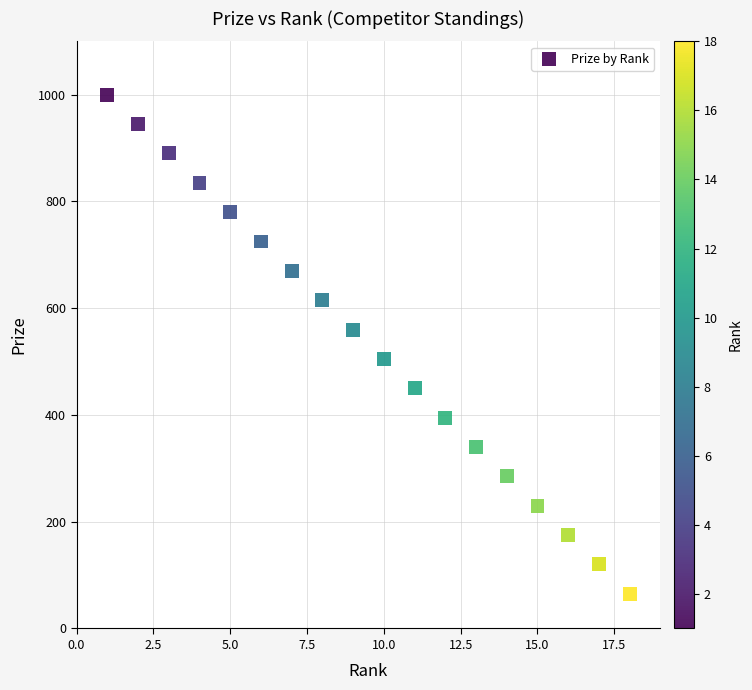

What is the range of X values (max minus min)?

17